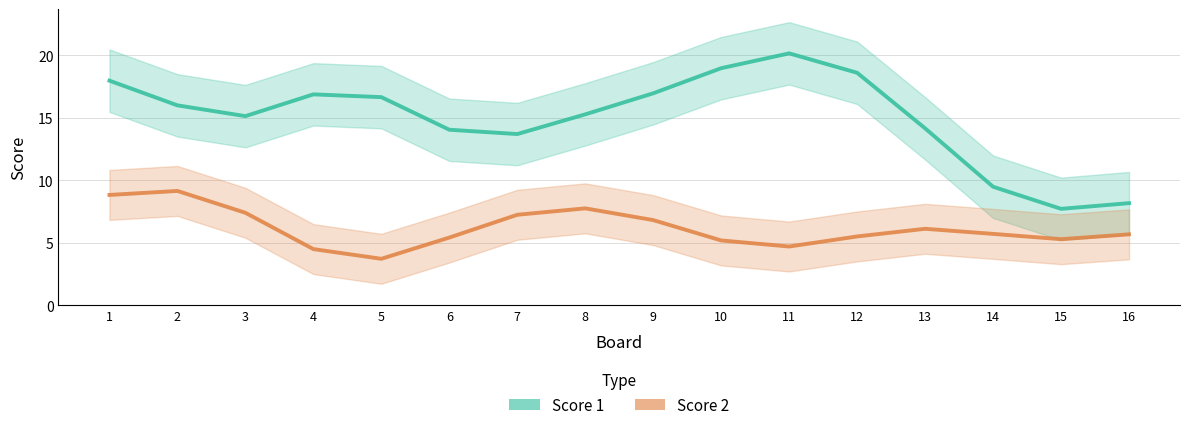

How many data points in Score 1 are above 16?

8